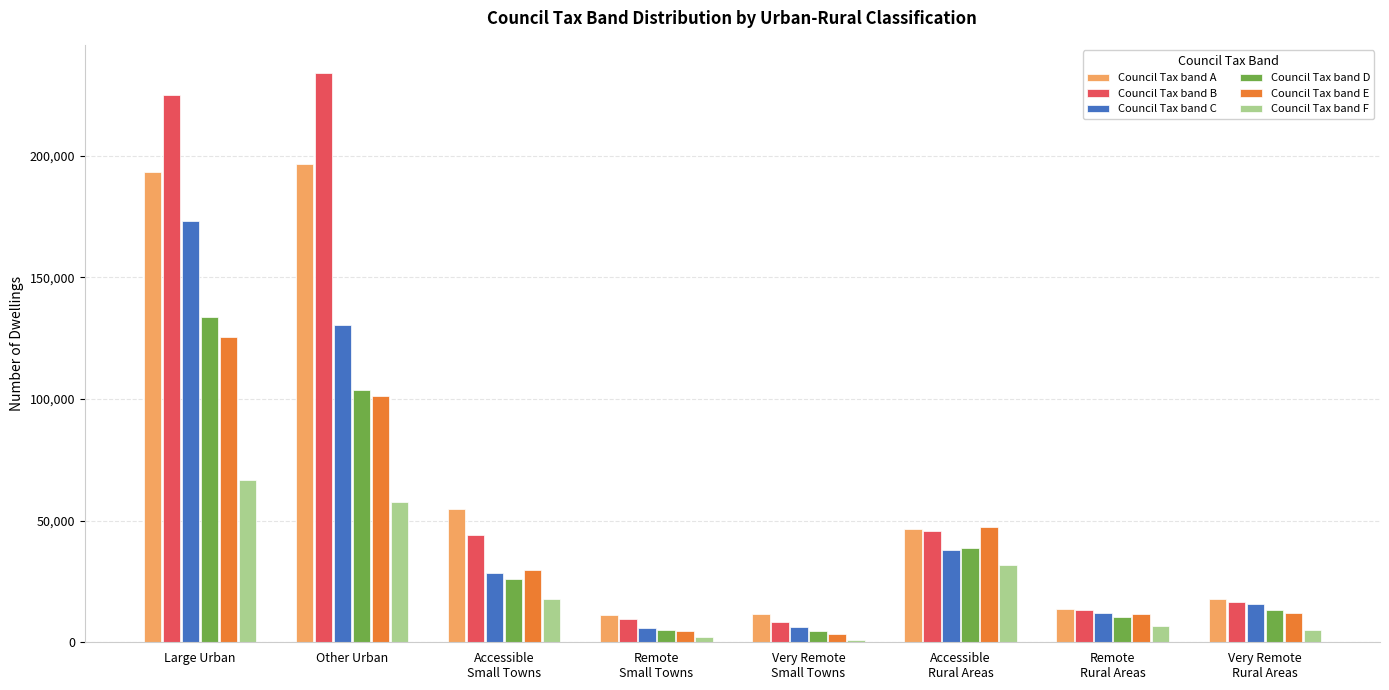

Which series has the largest range (max minus min)?

Council Tax band B